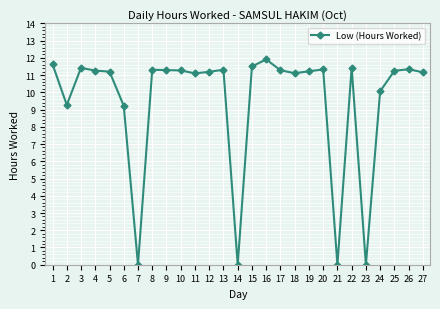

True or false: the data has more than 2 interior local peaks.

True